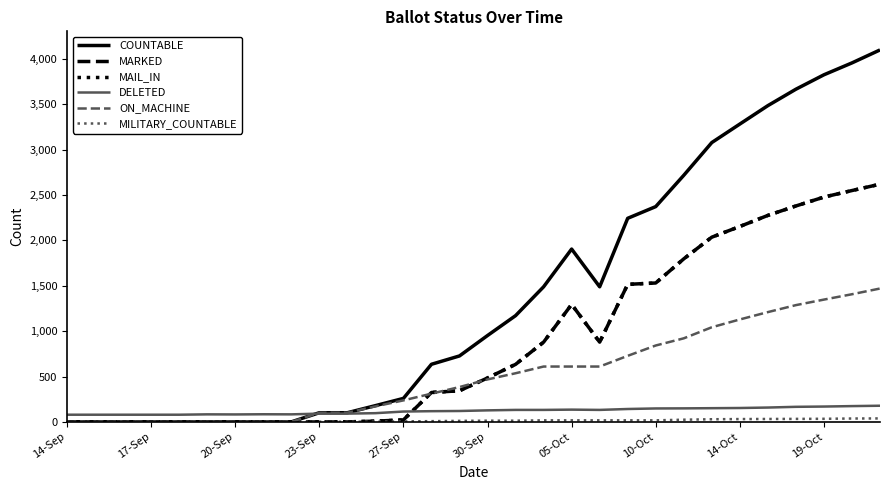

Which series has the largest range (max minus min)?

COUNTABLE